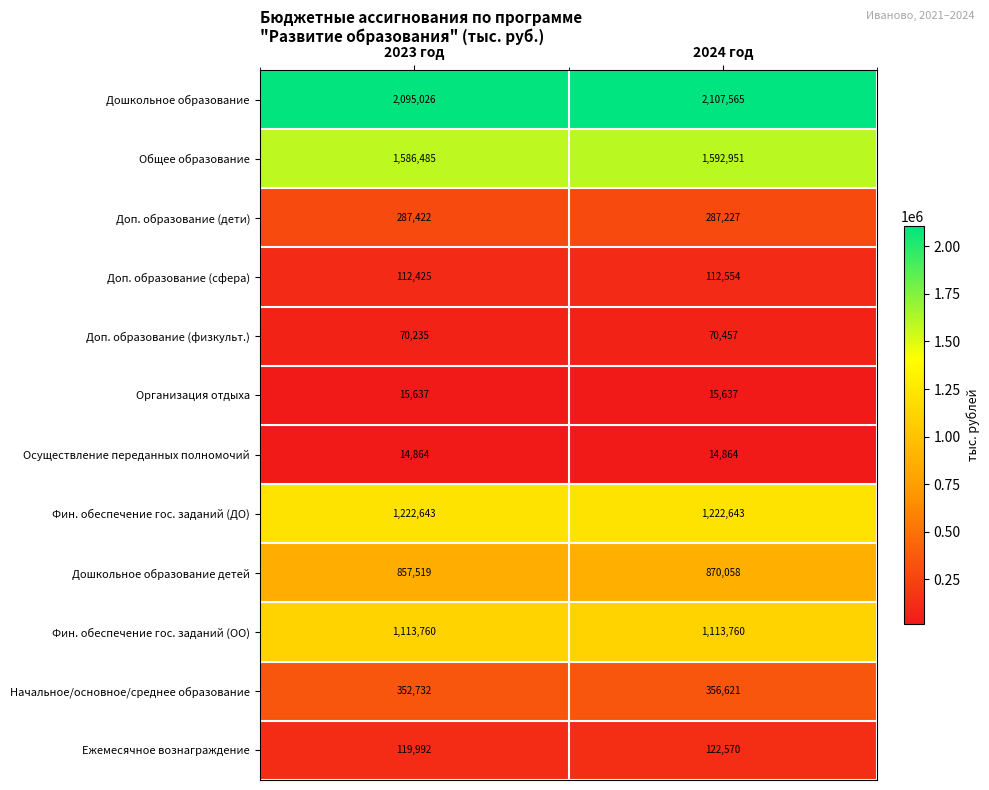

What is the minimum value for Доп. образование (сфера)?

112425